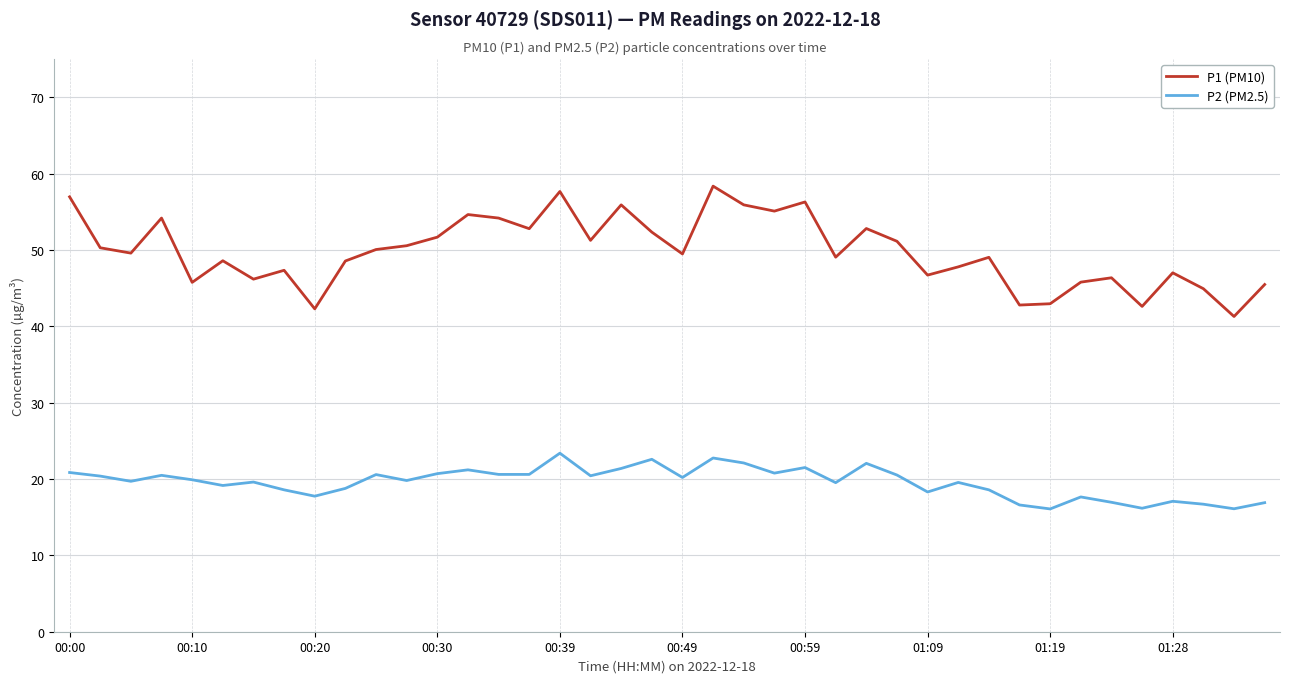

Which series has the widest spread of values?

P1 (PM10)